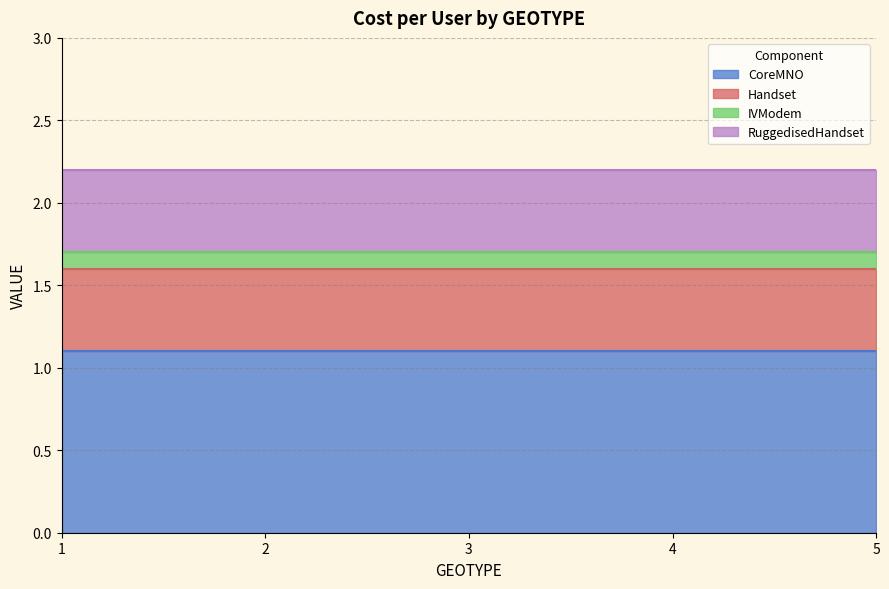

At 3, list the series in order from smallest to largest.

IVModem, Handset, RuggedisedHandset, CoreMNO